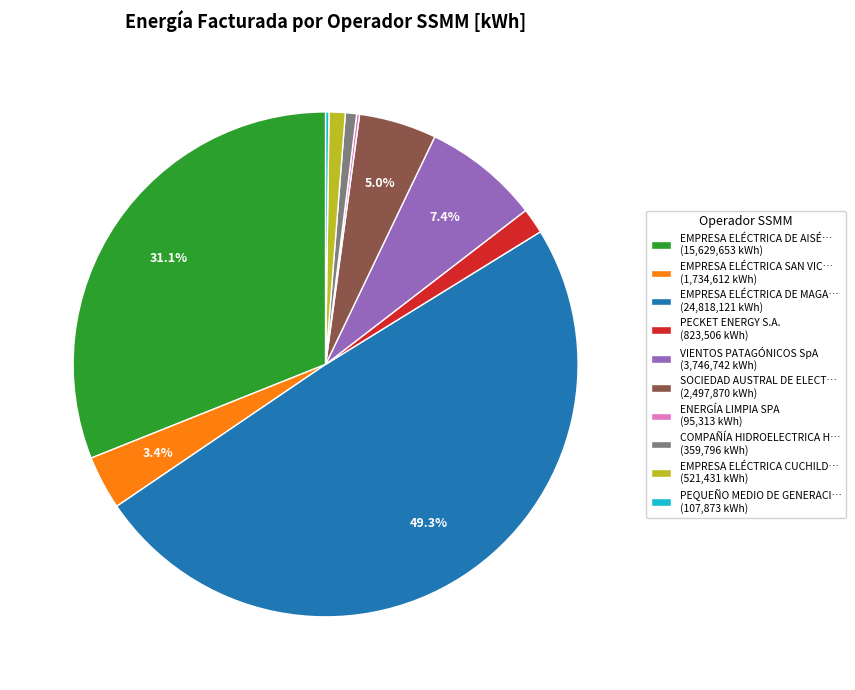

What is the largest slice in the pie chart?

EMPRESA ELÉCTRICA DE MAGA… (24,818,121 kWh)